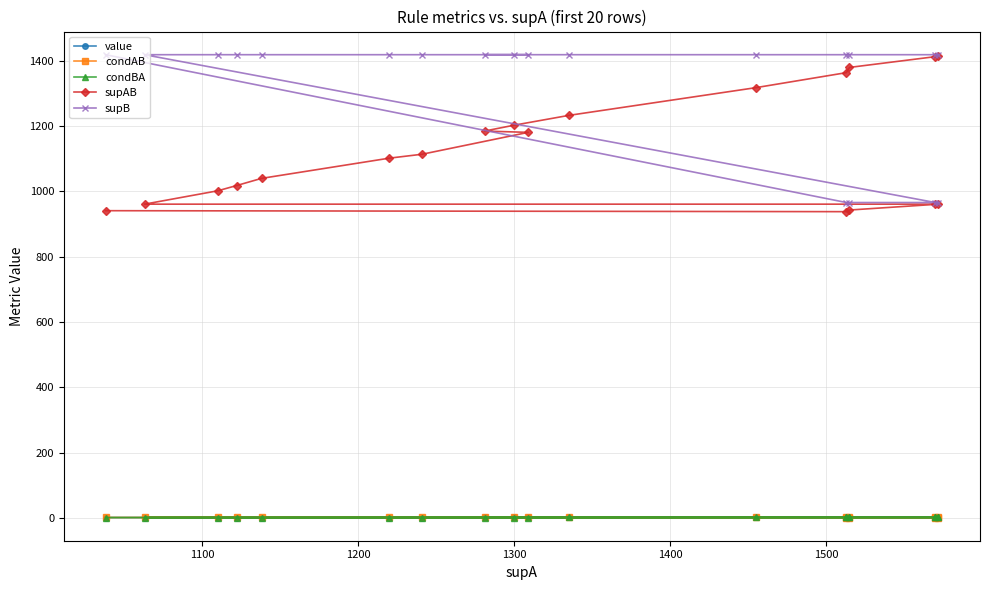

True or false: supB and value cross at least once.

False